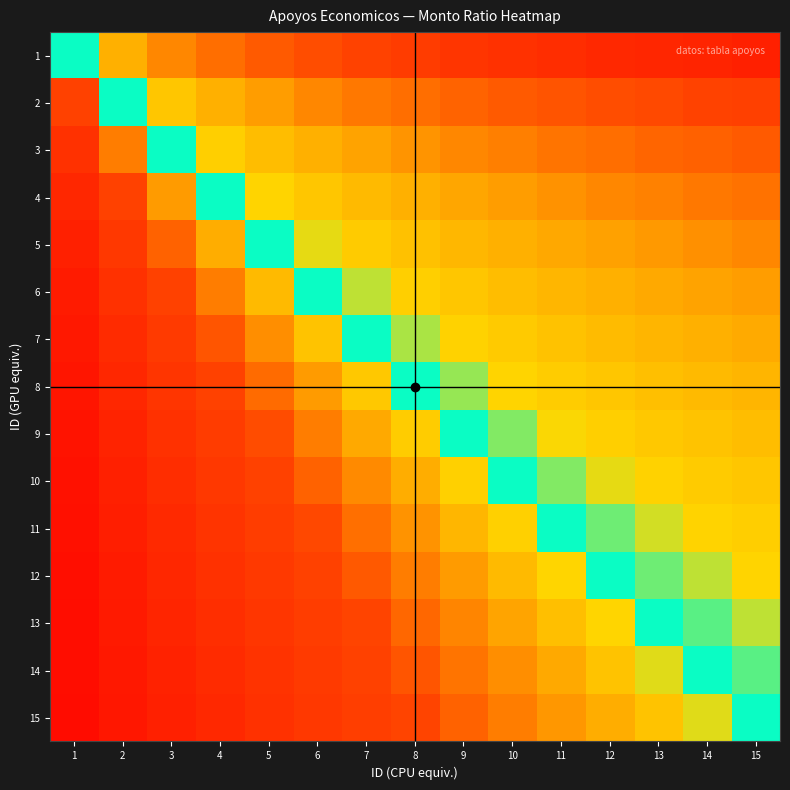

What is the total value across all series at 11?

918.0